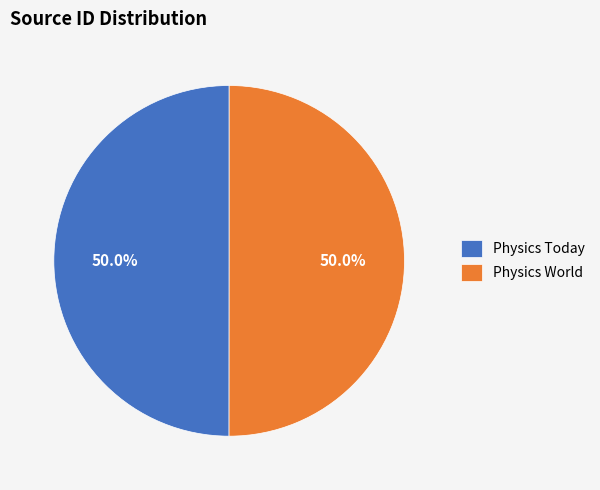

Approximately how many times larger is the value at Physics World compared to Physics Today?

1.0